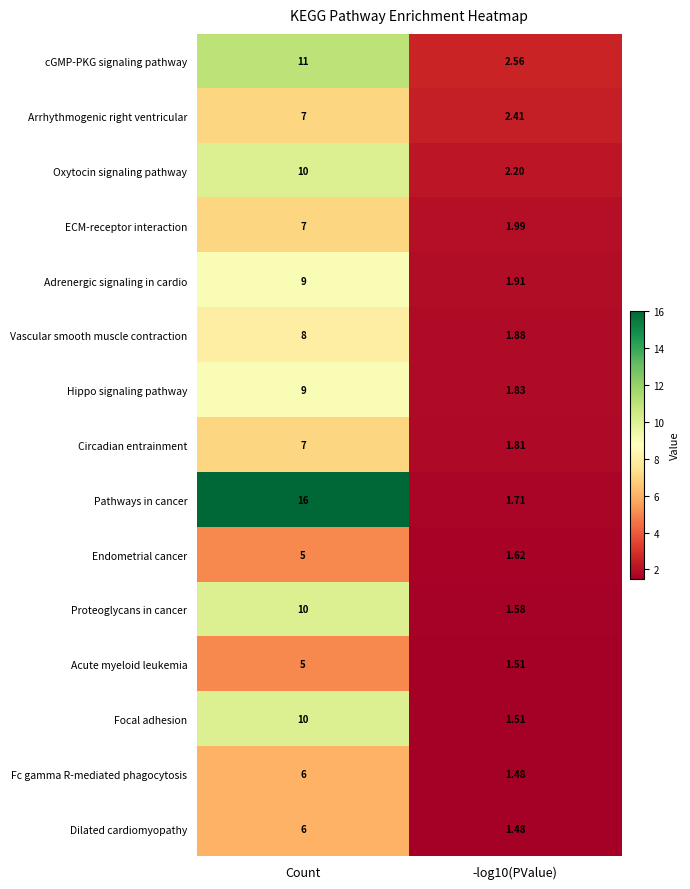

Which series has the largest range (max minus min)?

Pathways in cancer